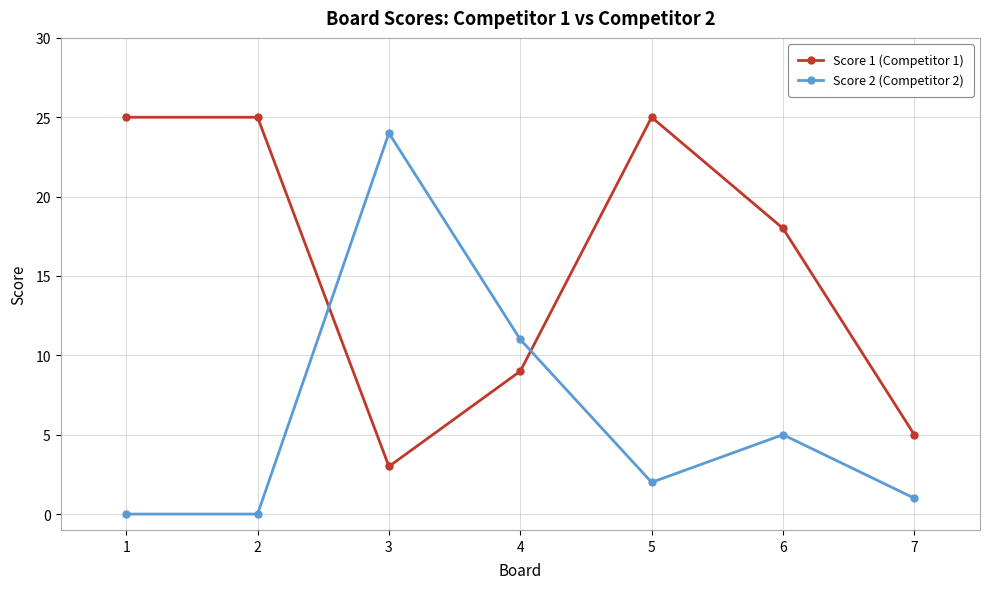

What is the maximum value shown in the chart?

25